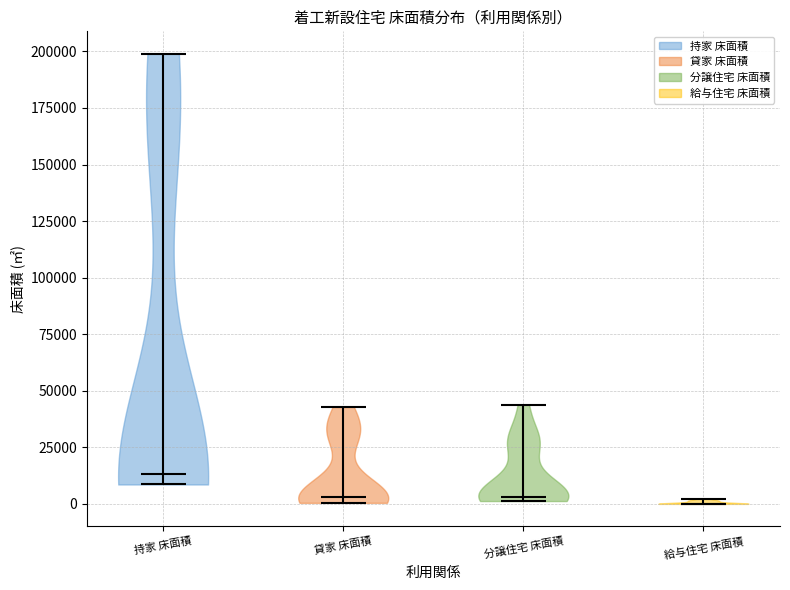

What is the lowest point the violin for 分譲住宅 床面積 reaches on the y-axis? The values are not printed on the chart, so give them approximately, as read against the axis.

0